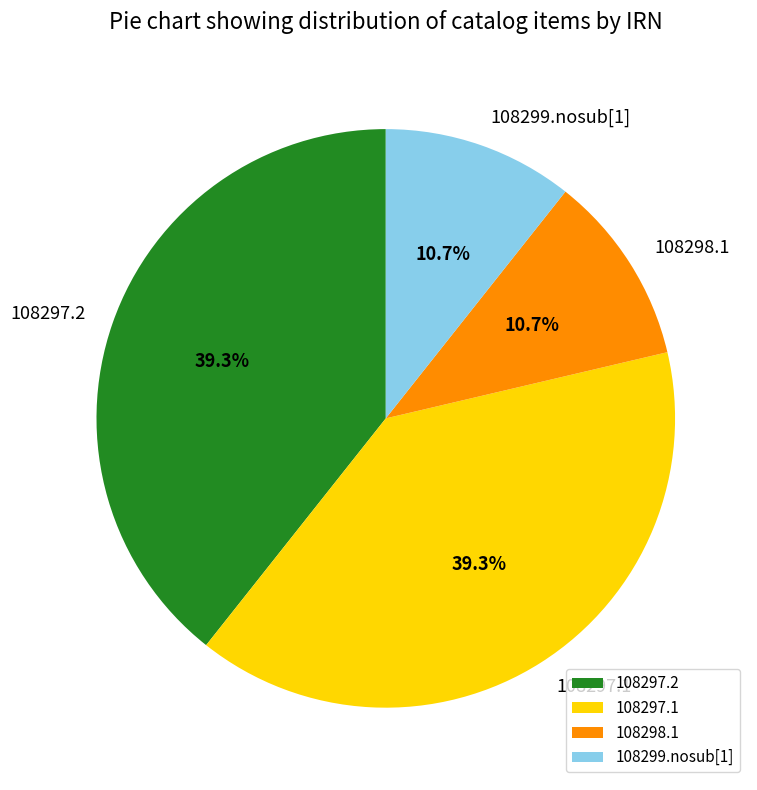

Is the sum of 108297.2 and 108297.1 greater than half?

Yes